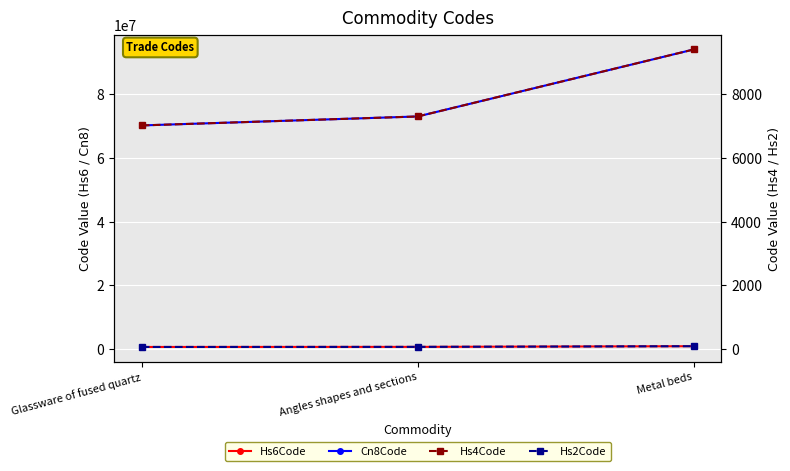

At which label does Hs4Code first exceed 7301?

Metal beds